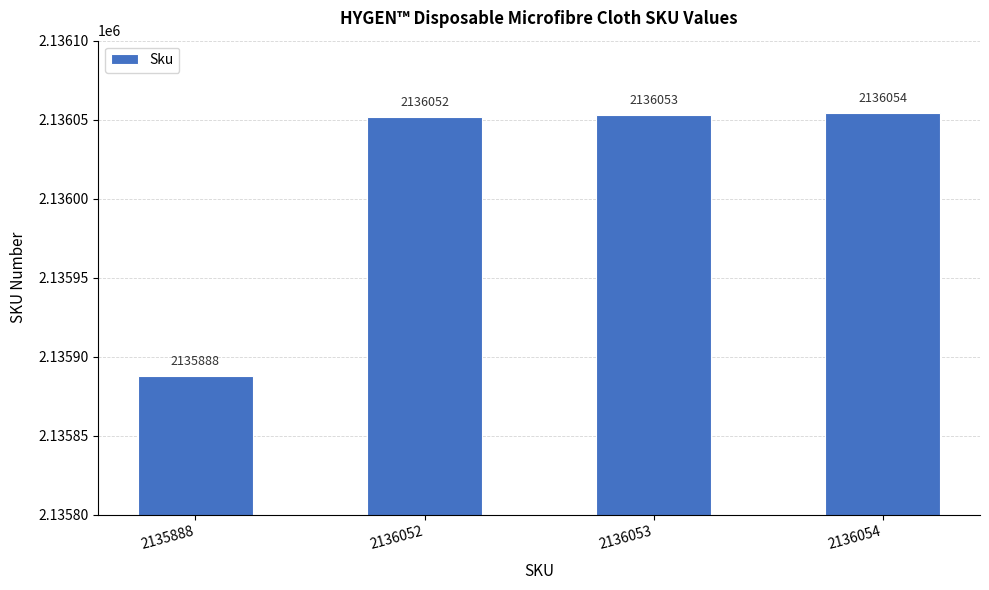

What is the approximate value at 2135888?

2135888